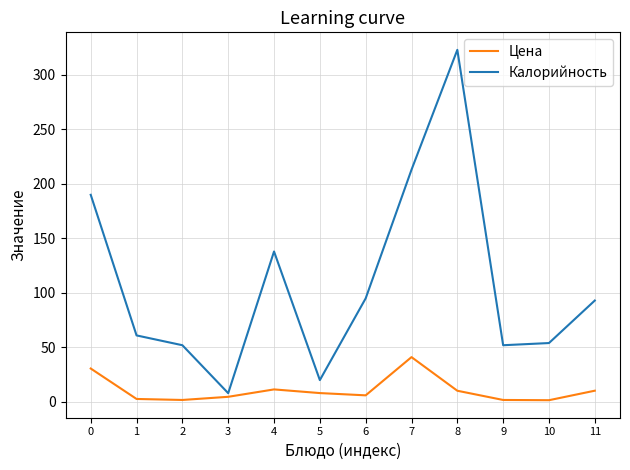

What is the maximum value shown in the chart?

323.0